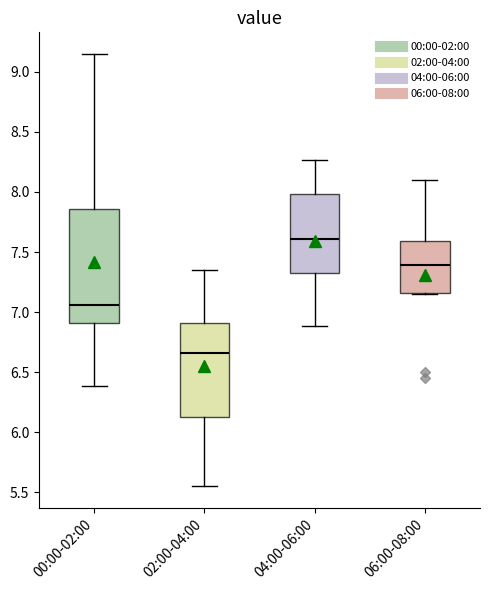

Which box has the highest median line?

04:00-06:00